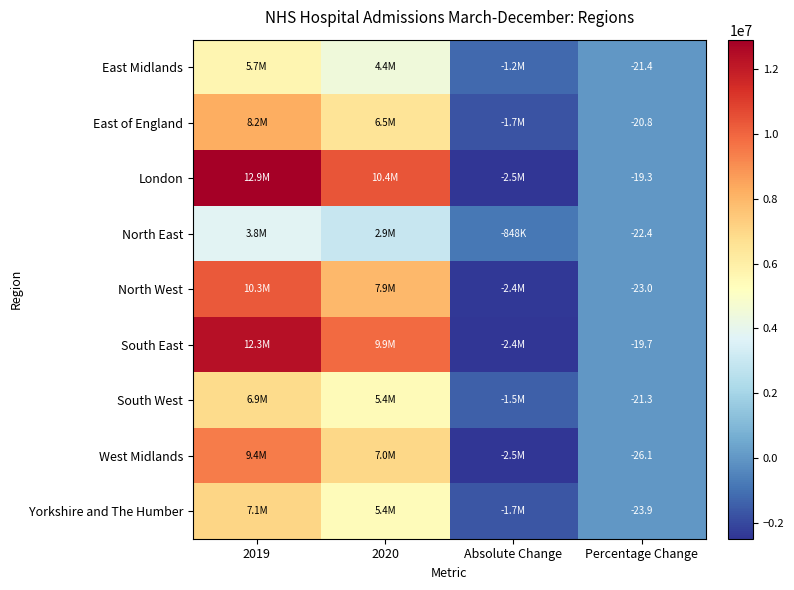

What is the difference between the highest and lowest values at Percentage Change?

6.8